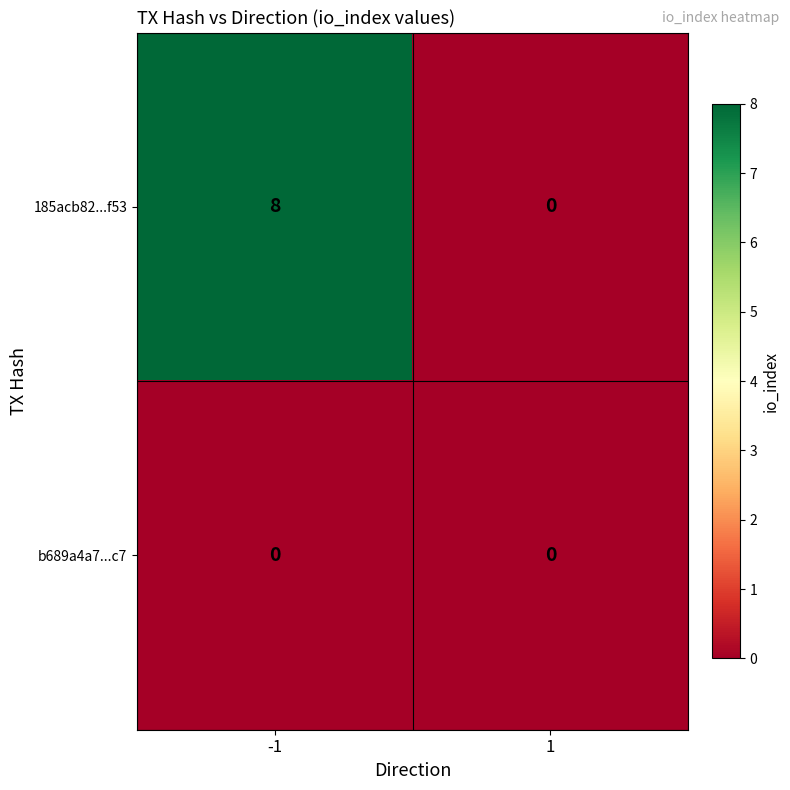

How many series are shown in this chart?

2